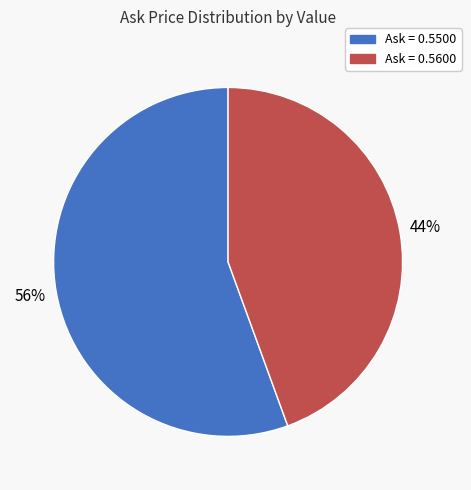

To the nearest percent, what is the average slice percentage?

50%